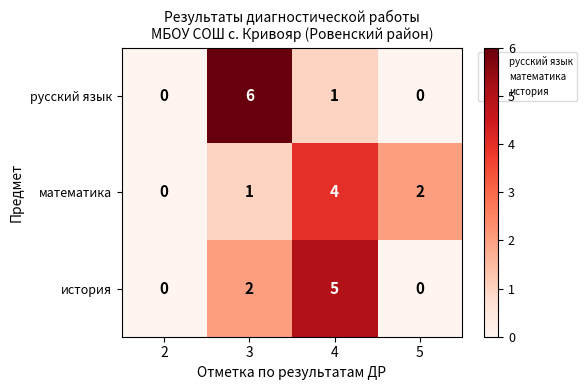

Which series has the widest spread of values?

русский язык